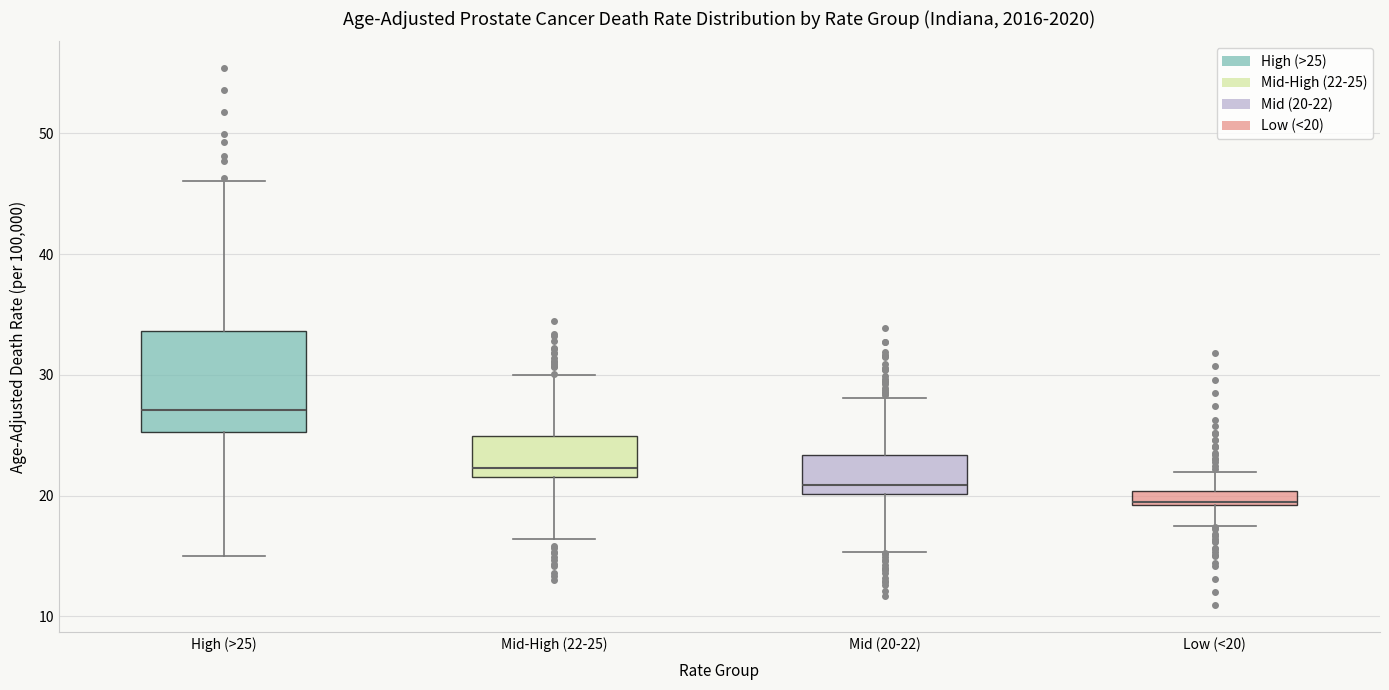

Which box has the lowest median line?

Low (<20)